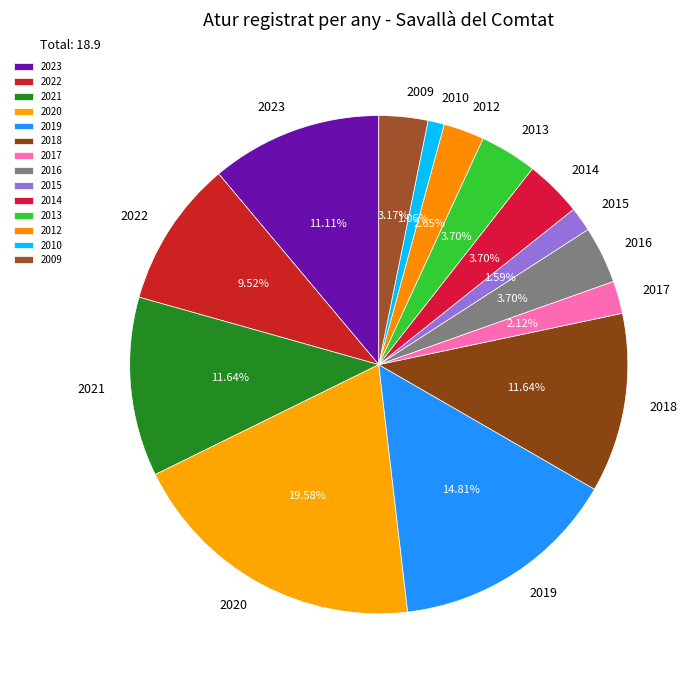

How many segments does this pie chart have?

14